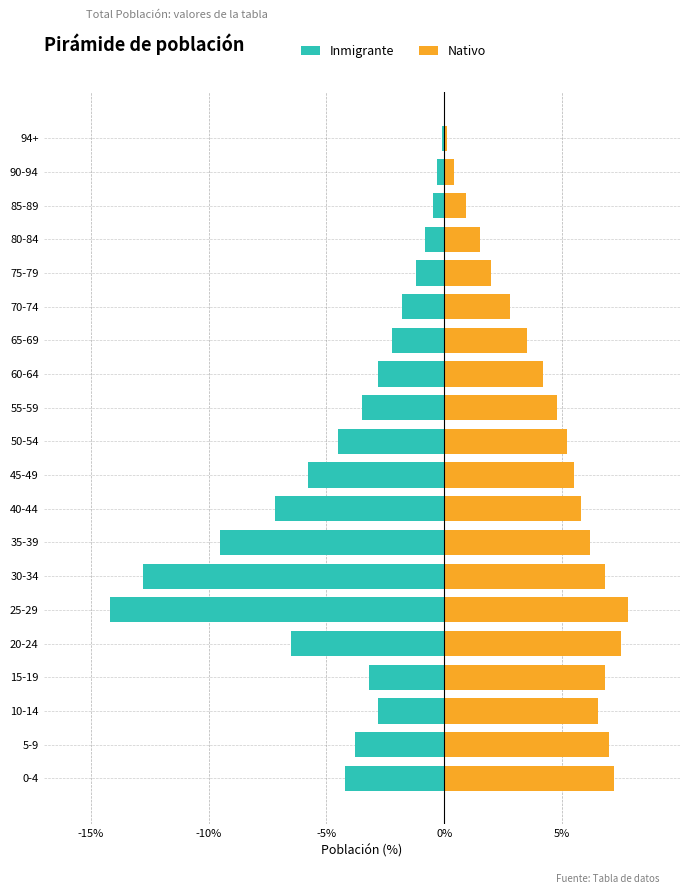

Rank the series by their maximum value, from highest to lowest.

Nativo, Inmigrante